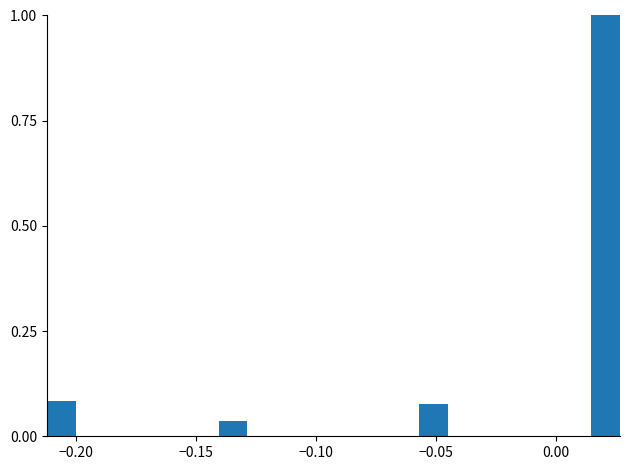

Read against the x-axis, roughly where is the centre of the tallest bar?

0.020